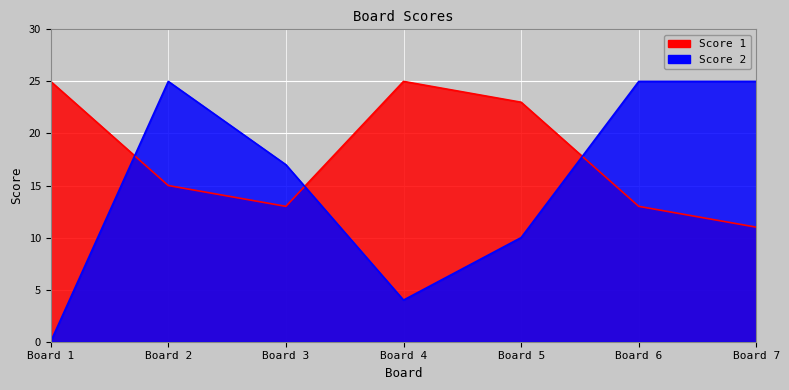

What is the sum of all Score 2 values?

106